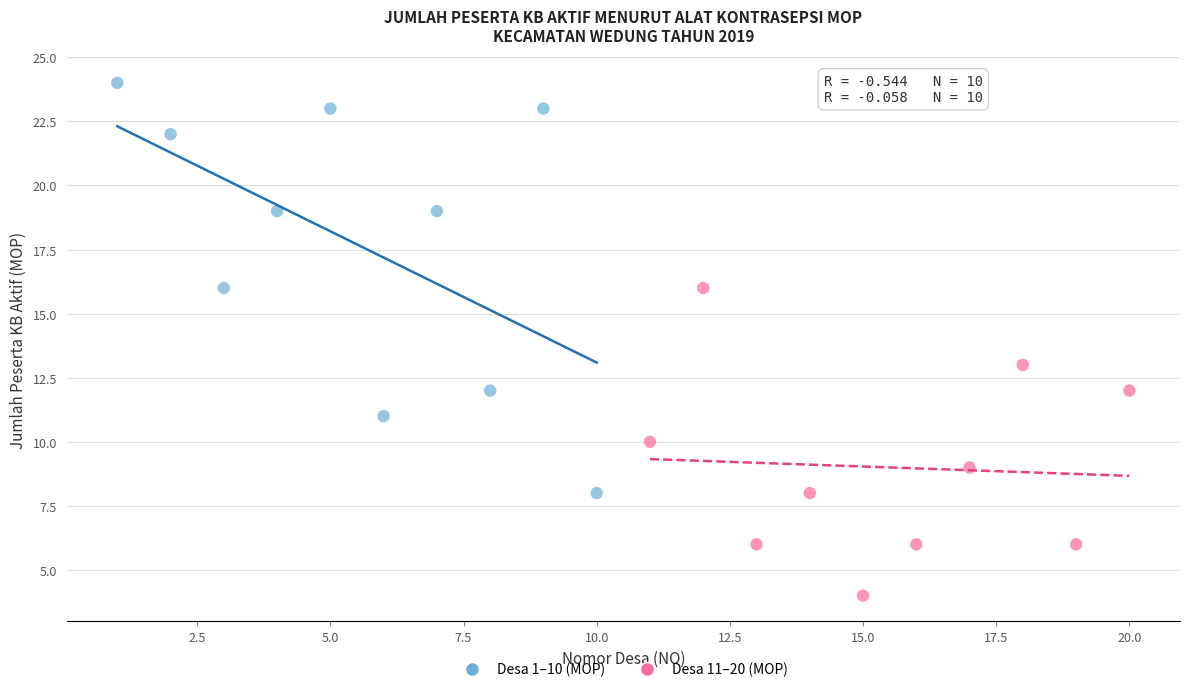

Which series has the widest spread of Y values?

Desa 1–10 (MOP)